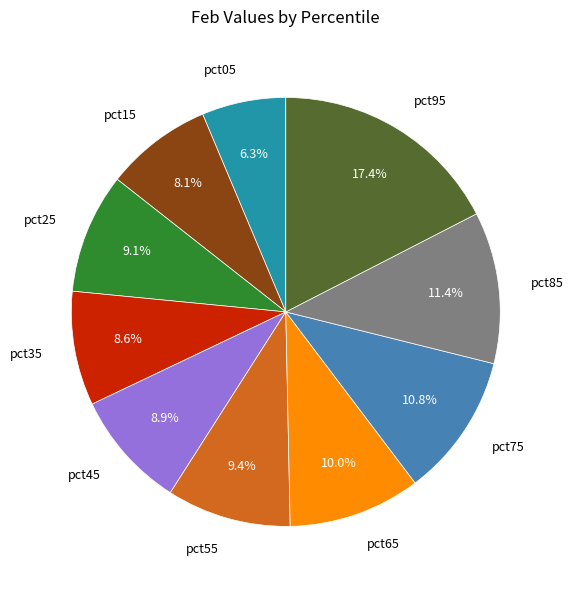

To the nearest percent, what portion does pct45 represent?

9%